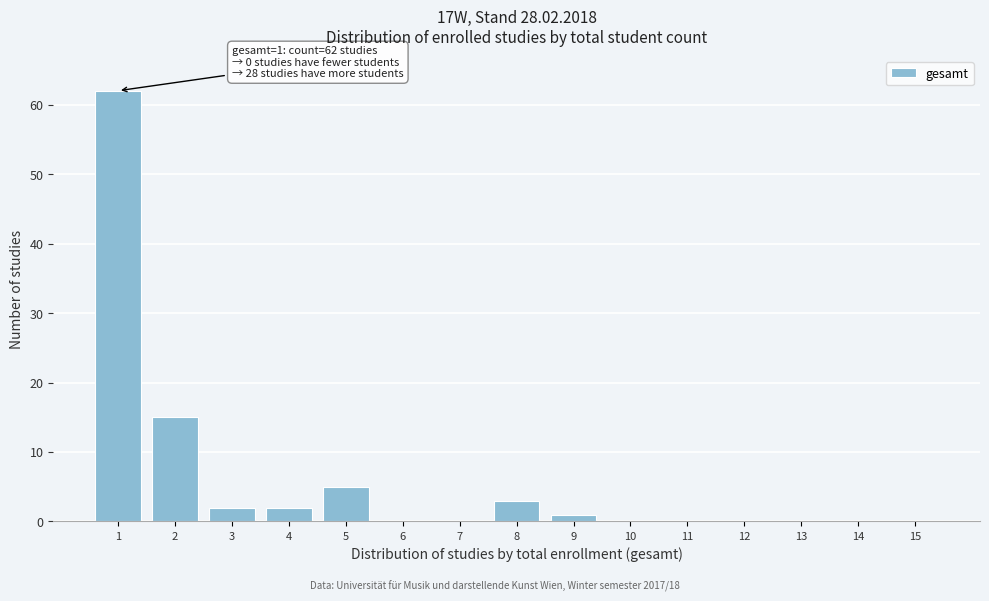

Reading left to right, transcribe all the data shown in this chart.

1=62	2=15	3=2	4=2	5=5	6=0	7=0	8=3	9=1	10=0	11=0	12=0	13=0	14=0	15=0